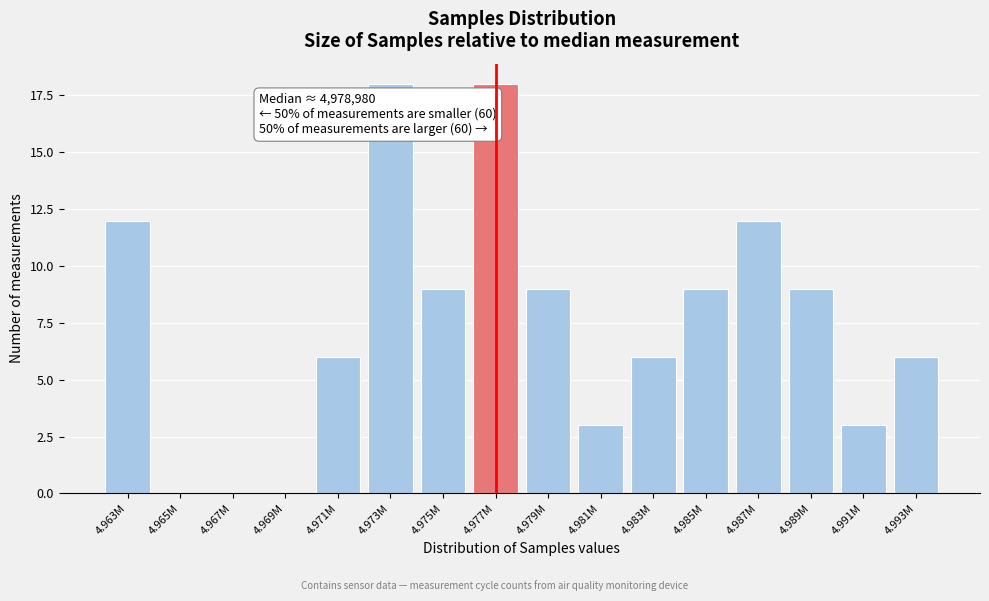

Reading left to right, extract all data points from this chart.

4.963M=12	4.965M=0	4.967M=0	4.969M=0	4.971M=6	4.973M=18	4.975M=9	4.977M=18	4.979M=9	4.981M=3	4.983M=6	4.985M=9	4.987M=12	4.989M=9	4.991M=3	4.993M=6